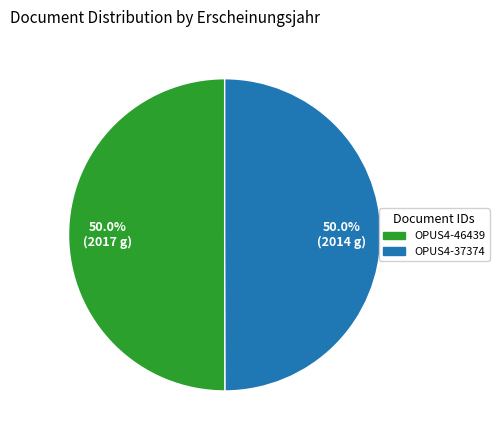

What percentage do OPUS4-46439 and OPUS4-37374 together represent?

100.0%